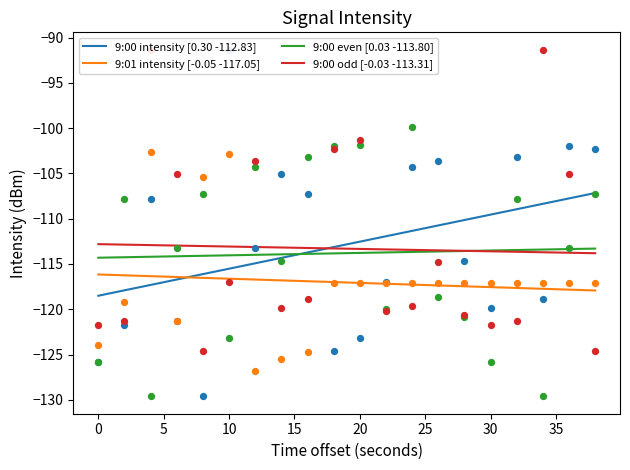

True or false: 9:00 even [0.03 -113.80] and 9:01 intensity [-0.05 -117.05] cross at least once.

False